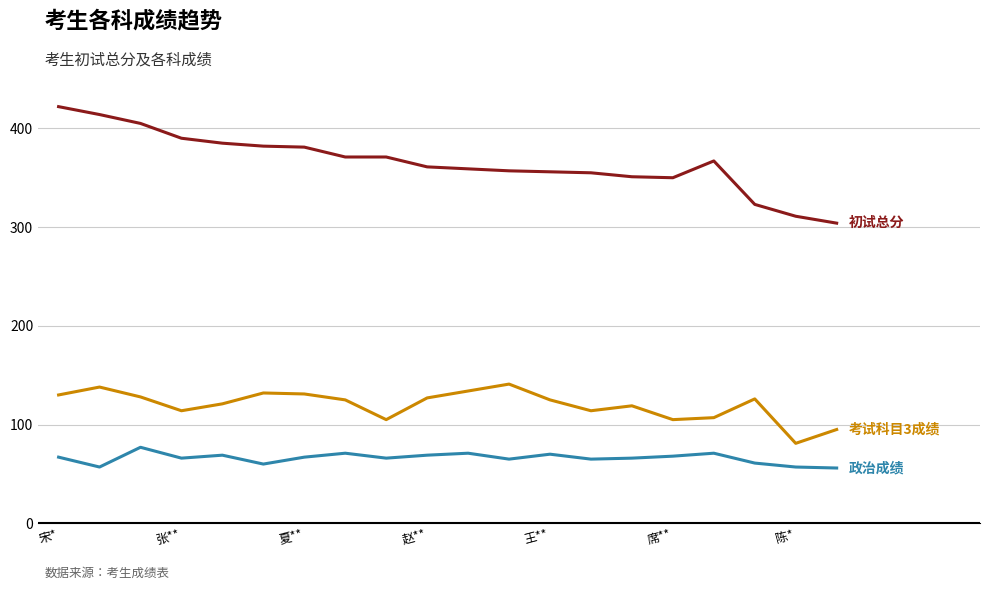

What is the maximum value shown in the chart?

422